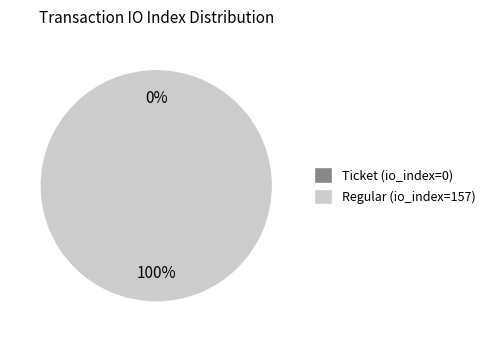

How many segments does this pie chart have?

2